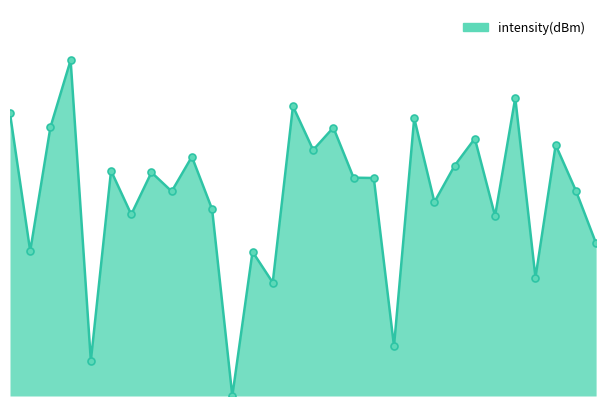

Does the chart have visible grid lines?

No